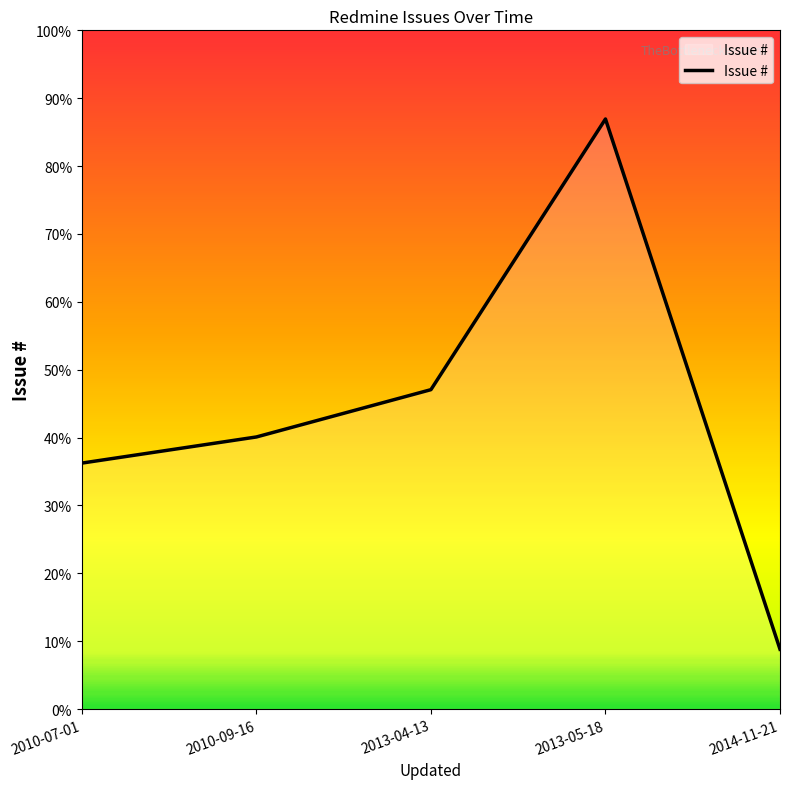

True or false: the data shows 10782 at 2010-09-16.

False